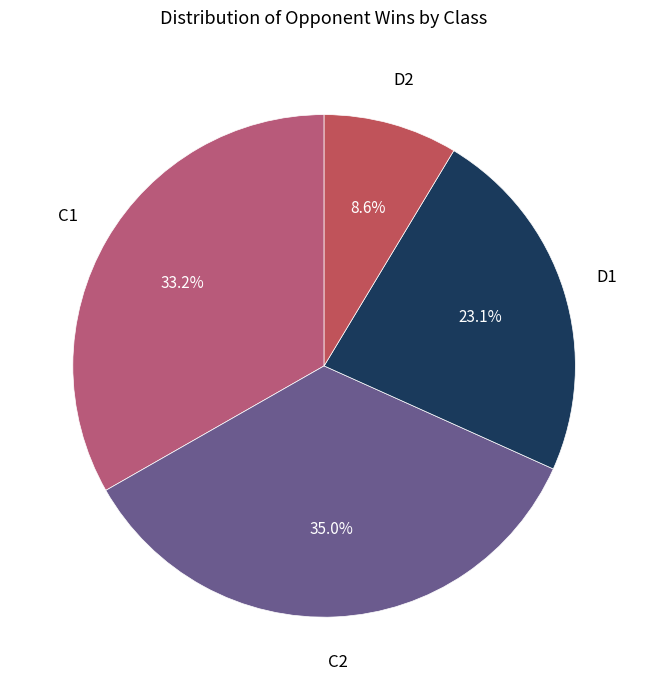

What is the smallest slice in the pie chart?

D2